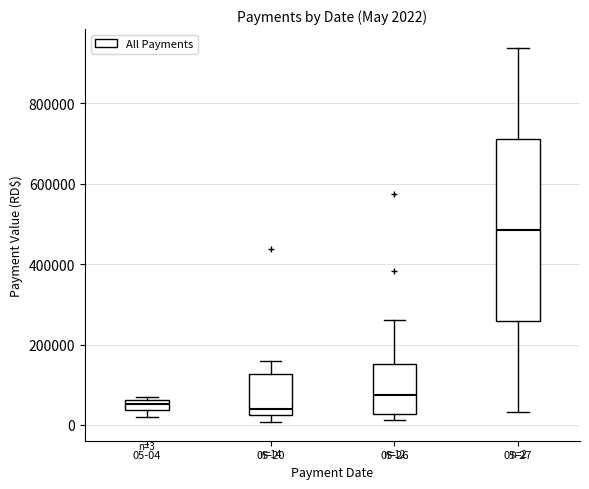

Which box is the tallest, from its lower edge to its upper edge?

05-27